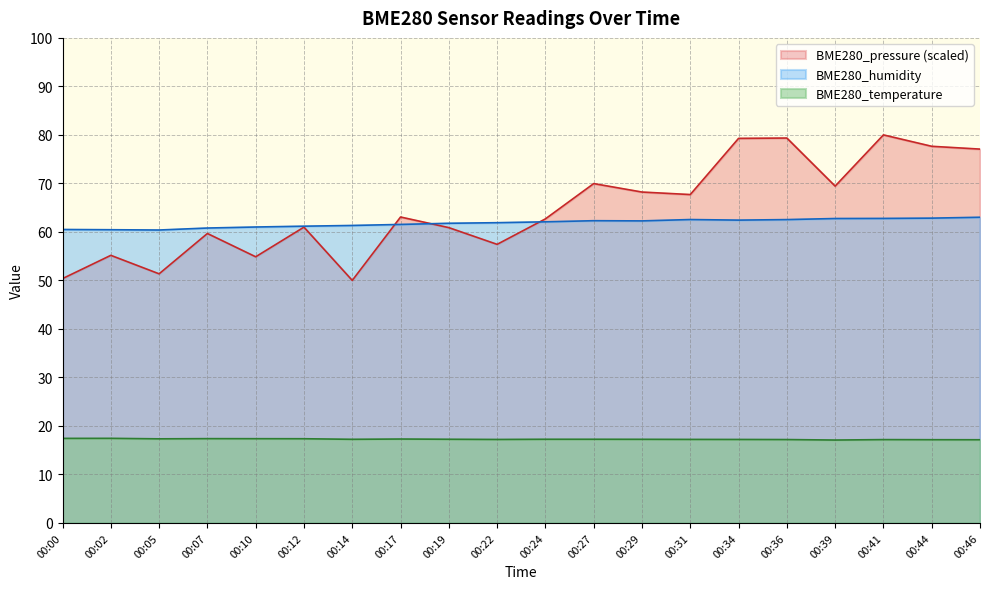

True or false: BME280_humidity has a value of 93.3 at 00:39.

False